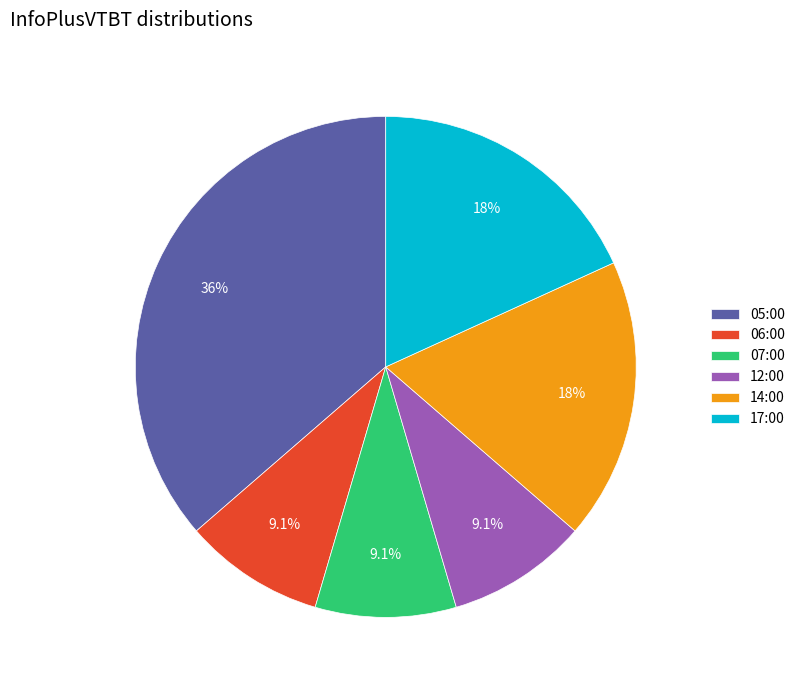

Which category has the biggest portion of the pie?

05:00